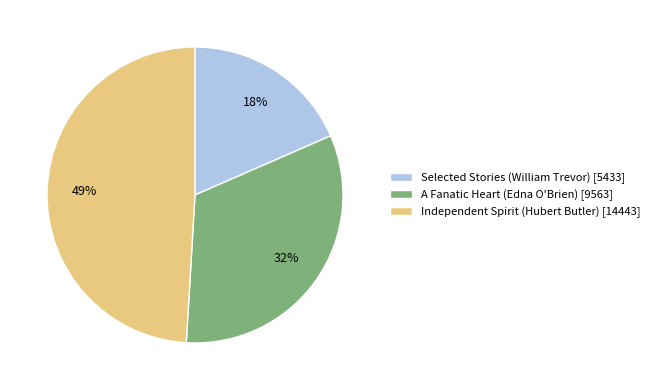

How many segments does this pie chart have?

3